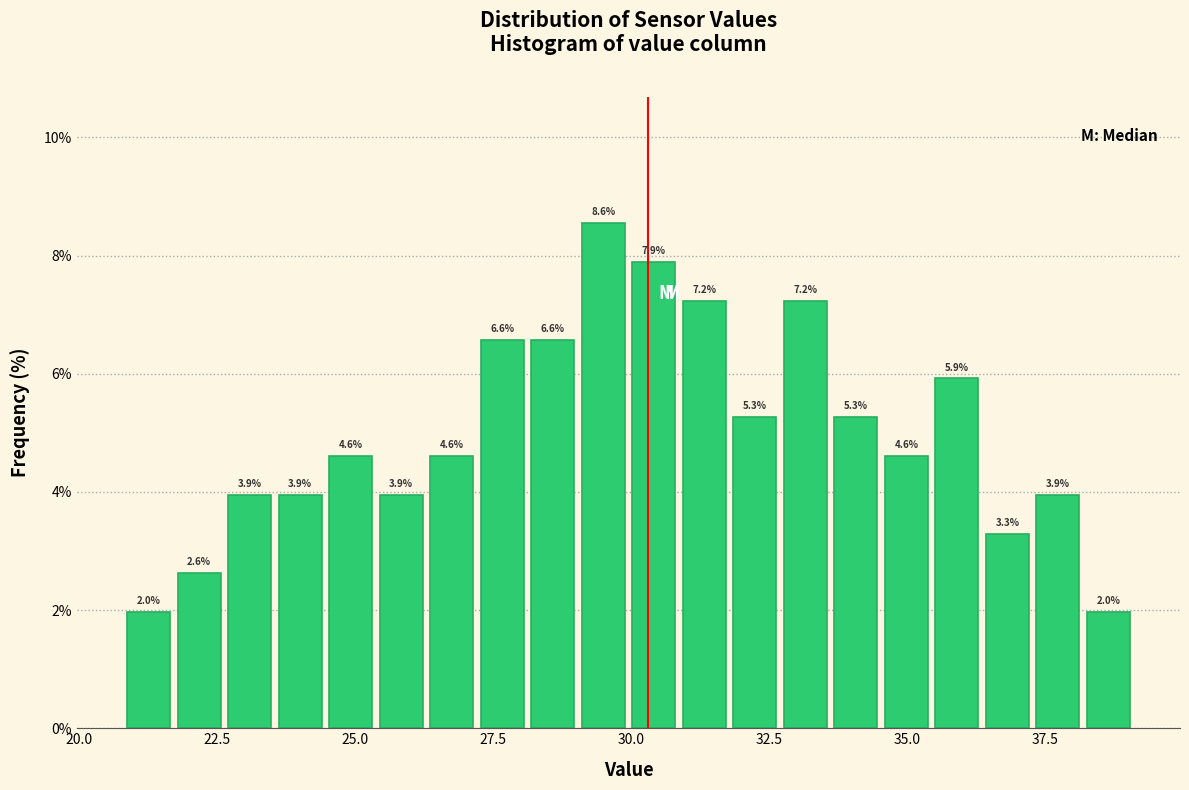

Around what value on the x-axis is the tallest bar? Give the approximate position of its centre, as read against the axis.

29.5